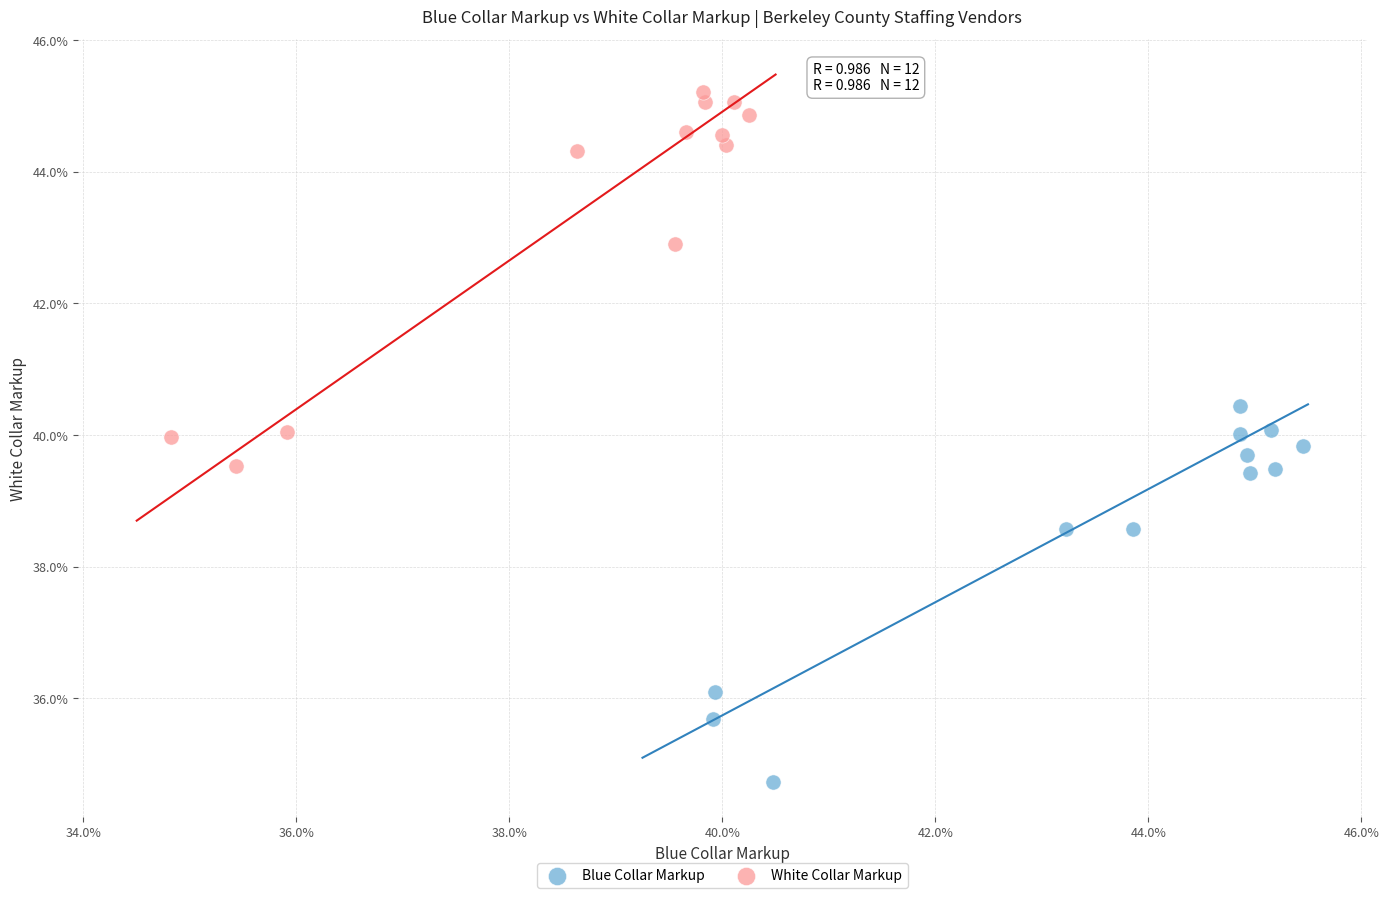

What are all the series names shown in the legend?

Blue Collar Markup, White Collar Markup